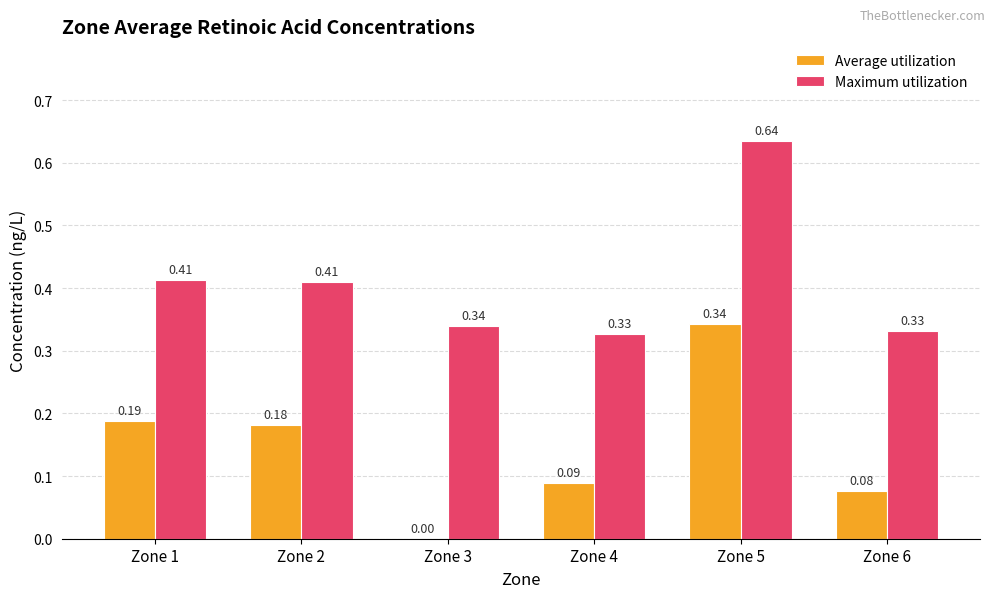

Which series changed the most between Zone 2 and Zone 4?

Average utilization